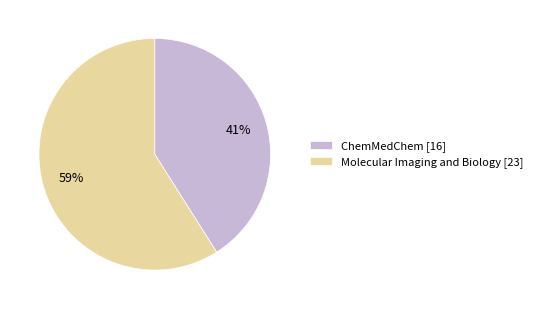

What is the ratio of the value at ChemMedChem [16] to the value at Molecular Imaging and Biology [23]?

0.7